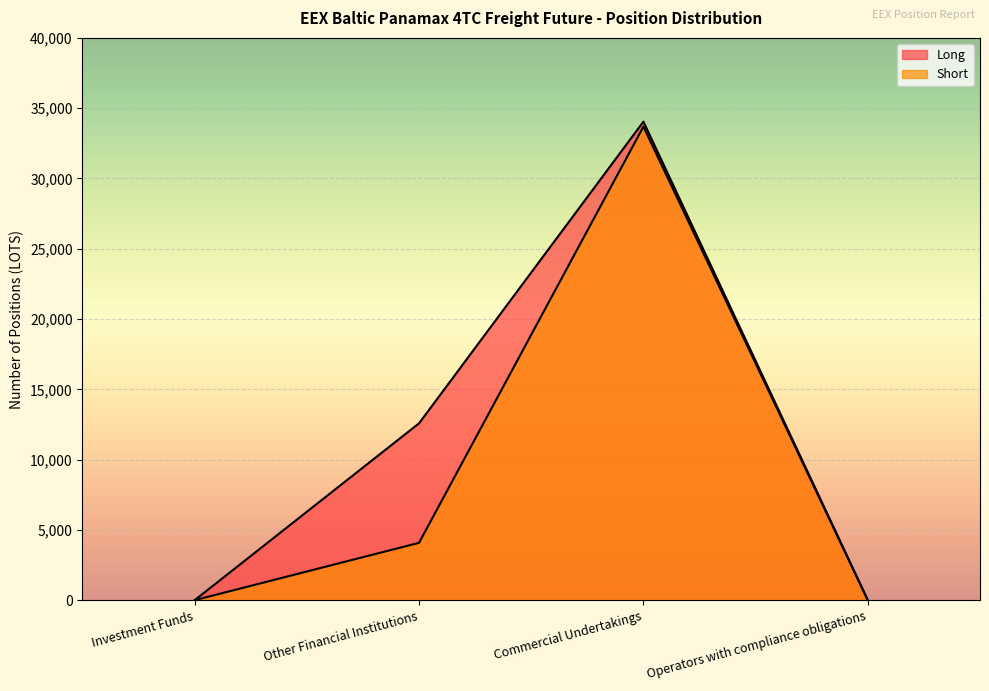

What is the difference between the maximum and second lowest values in the Long series?

34041.9